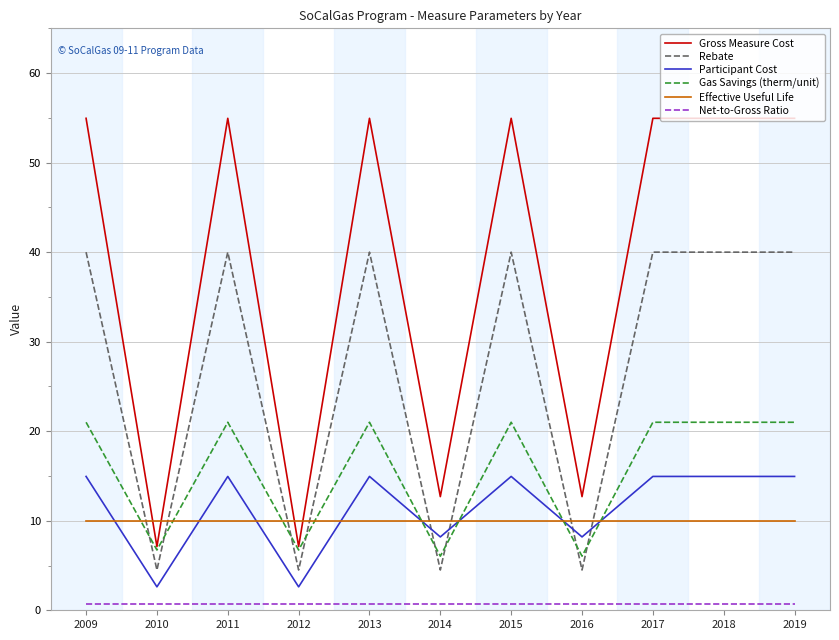

What is the maximum value shown in the chart?

55.0